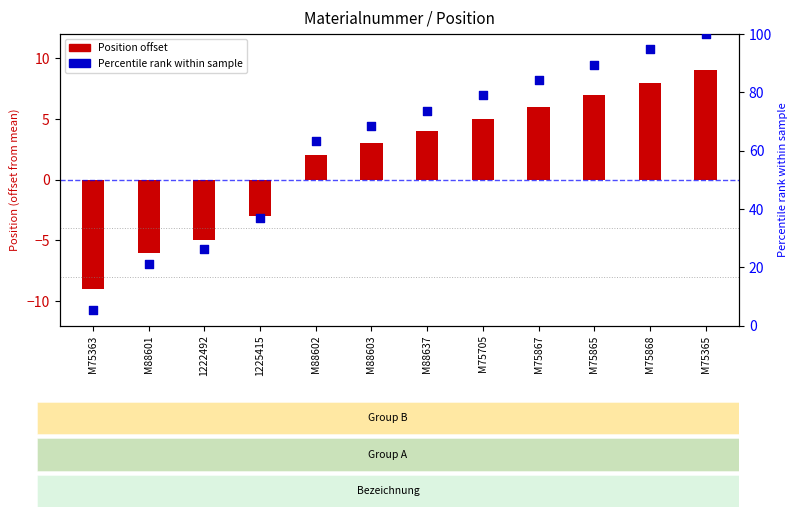

Between M75363 and M88603, which is larger?

M88603